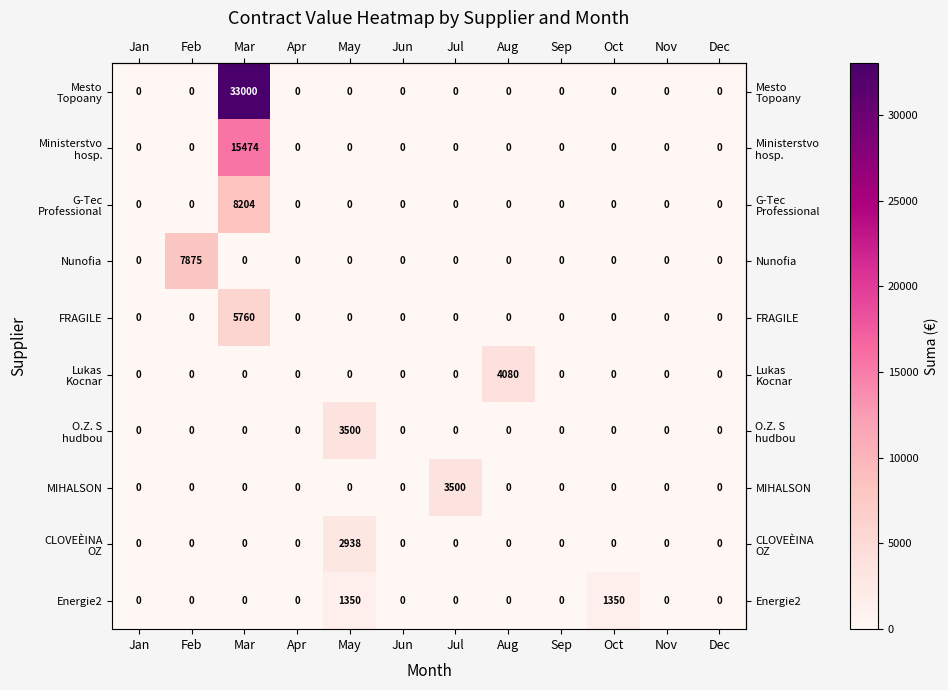

True or false: FRAGILE has a value of 0 at Dec.

True